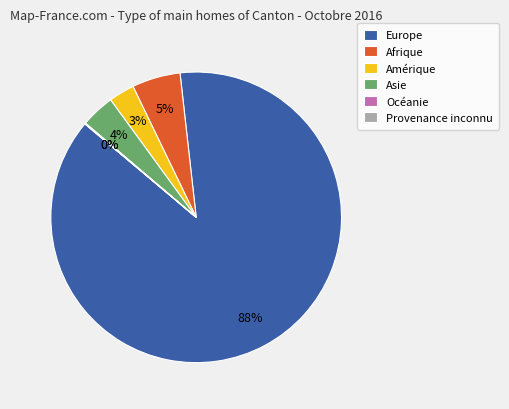

To the nearest percent, what is the difference between the largest and smallest slice percentages?

88%